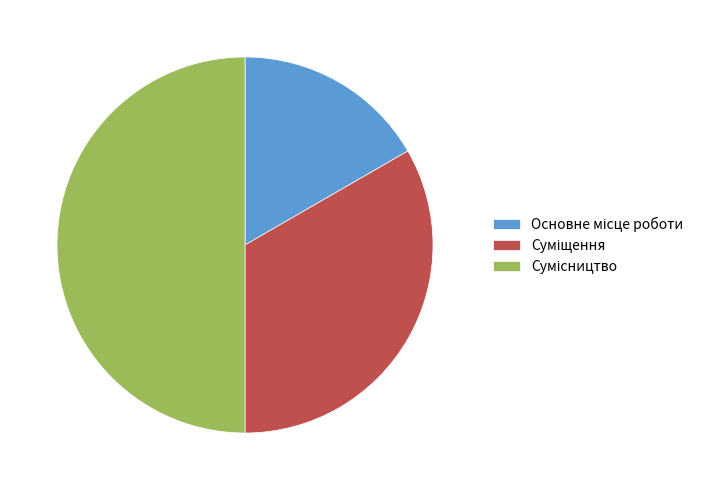

How many slices are in this pie chart?

3